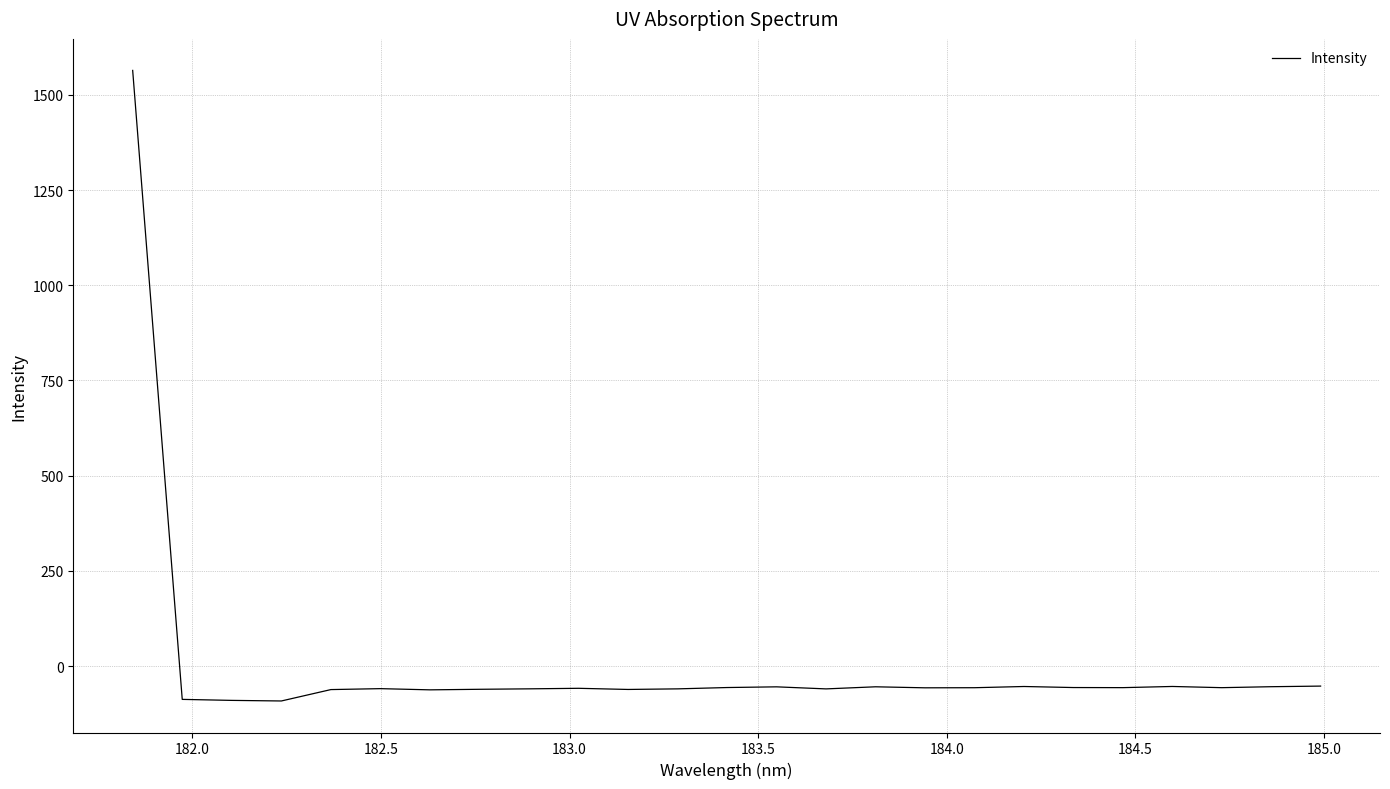

What is the minimum value shown in the chart?

-91.6